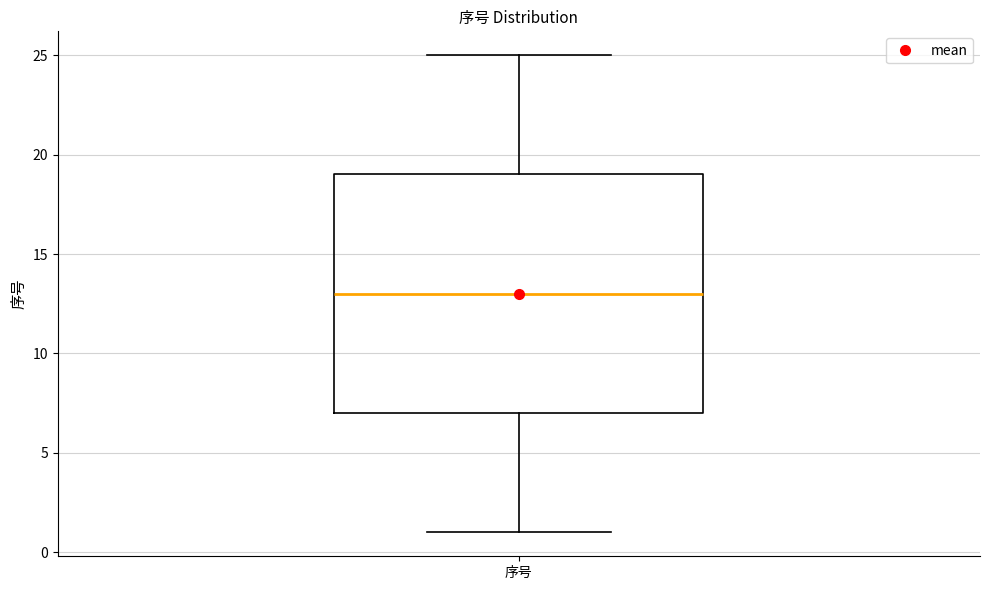

Read this box plot against the y-axis: the position of the median line, the range covered by the box, and the ends of both whiskers. The values are not printed on the chart, so give them approximately, as read against the axis.

median 13, box 7 to 19, whiskers 1 to 25